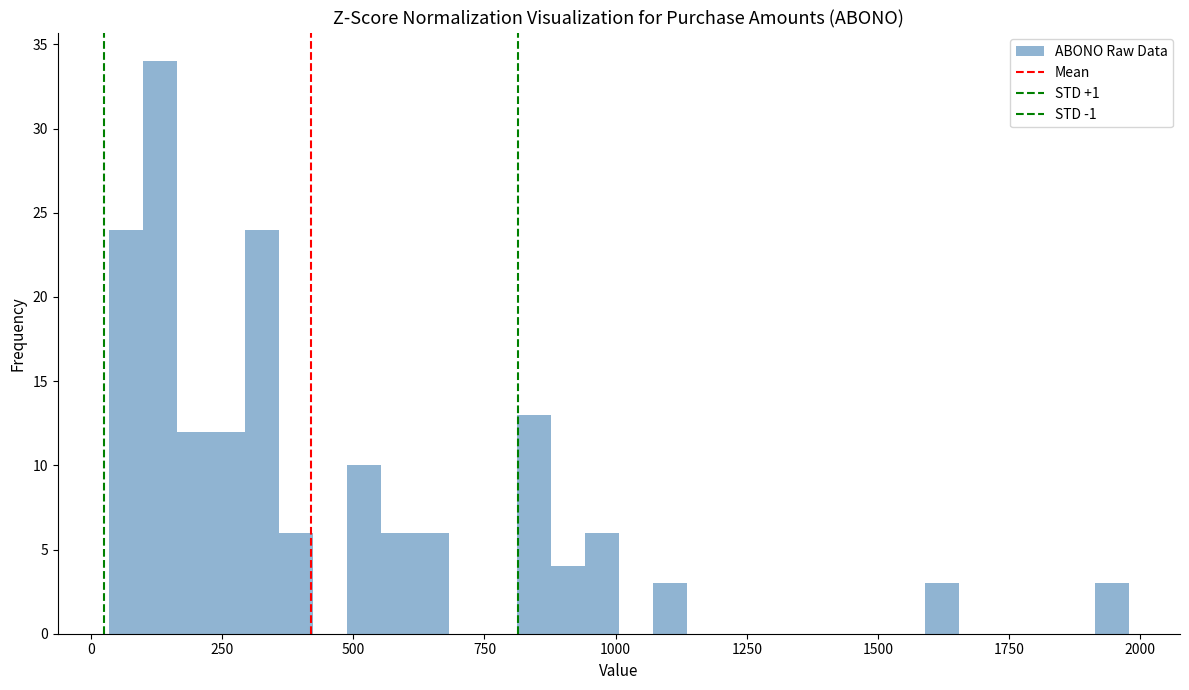

Around what value on the x-axis is the tallest bar? Give the approximate position of its centre, as read against the axis.

150